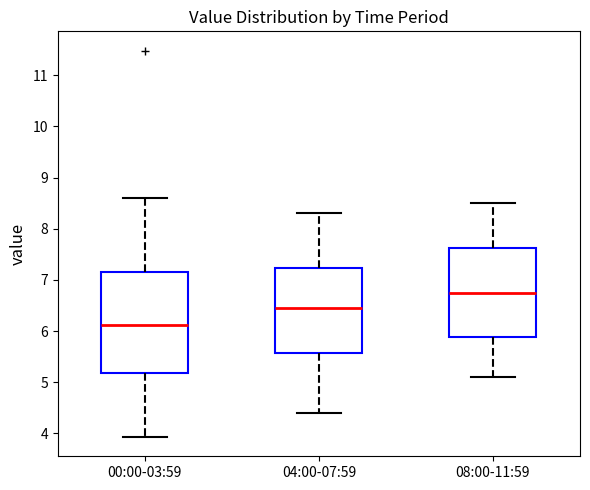

Reading left to right, transcribe this box plot: for each box, give where its median line is, the range the box spans, and where its two whiskers end, as read against the y-axis. The values are not printed on the chart, so give them approximately, as read against the axis.

00:00-03:59: median 6.1, box 5.2 to 7.2, whiskers 3.9 to 8.6
04:00-07:59: median 6.5, box 5.6 to 7.2, whiskers 4.4 to 8.3
08:00-11:59: median 6.8, box 5.9 to 7.6, whiskers 5.1 to 8.5